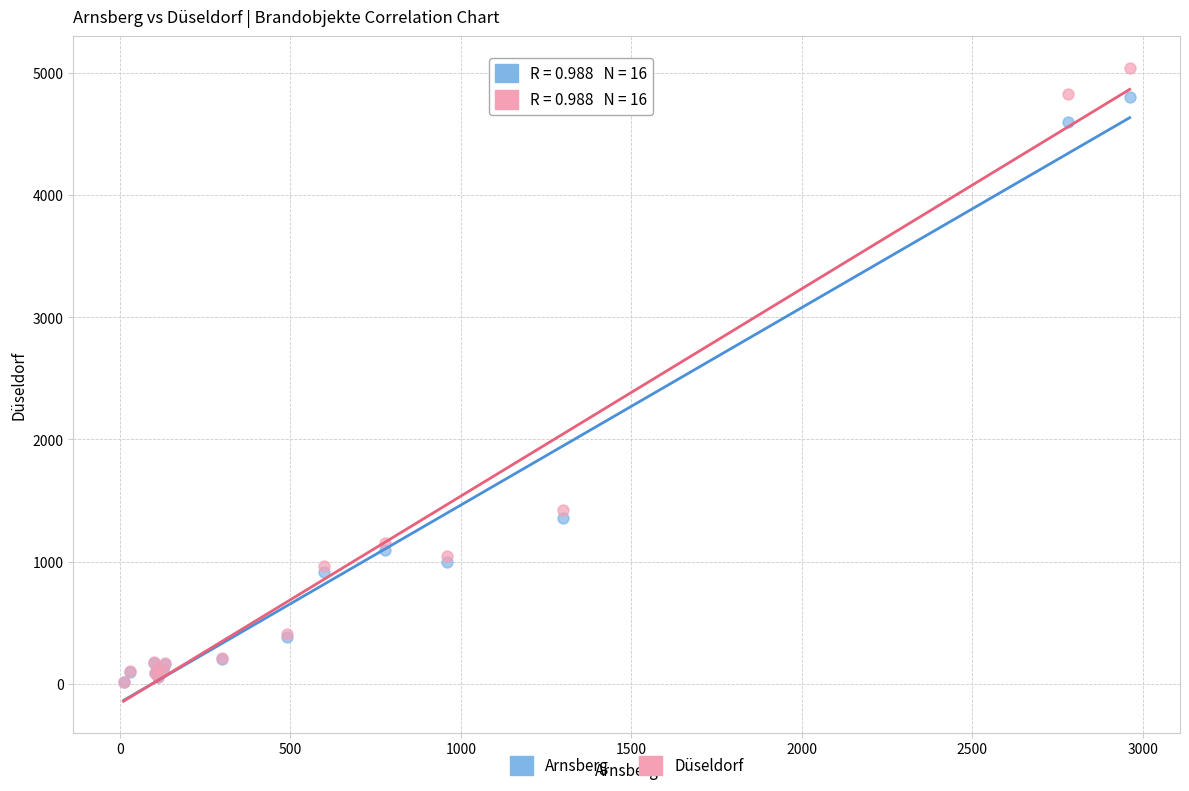

In the Düseldorf series, what Y value is closest to 2527?

1421.7